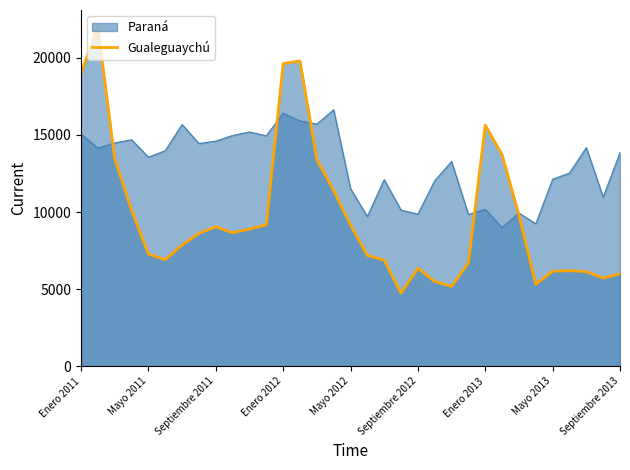

Which series has the widest spread of values?

Gualeguaychú